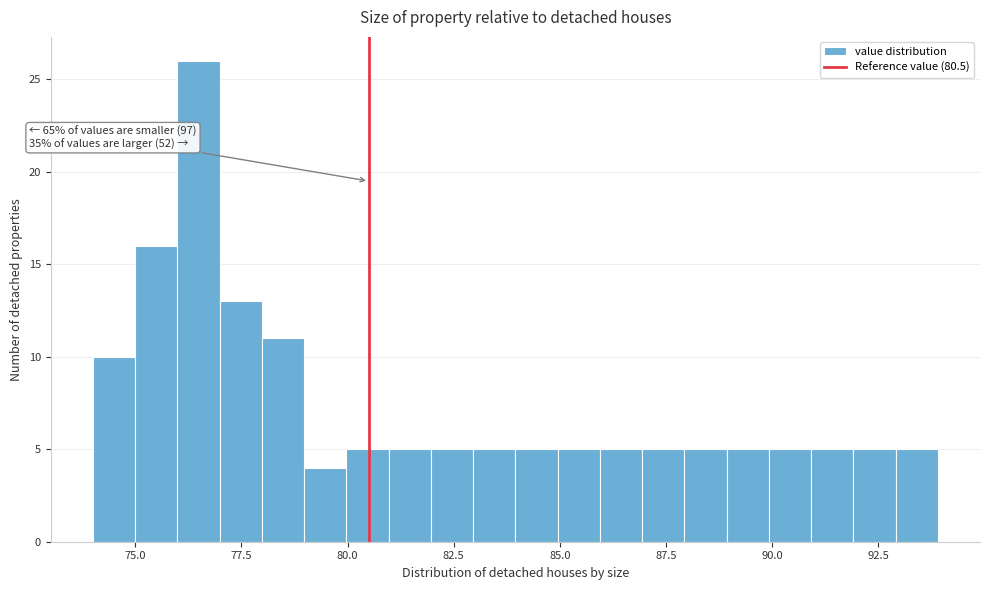

Around what value on the x-axis is the tallest bar? Give the approximate position of its centre, as read against the axis.

76.5